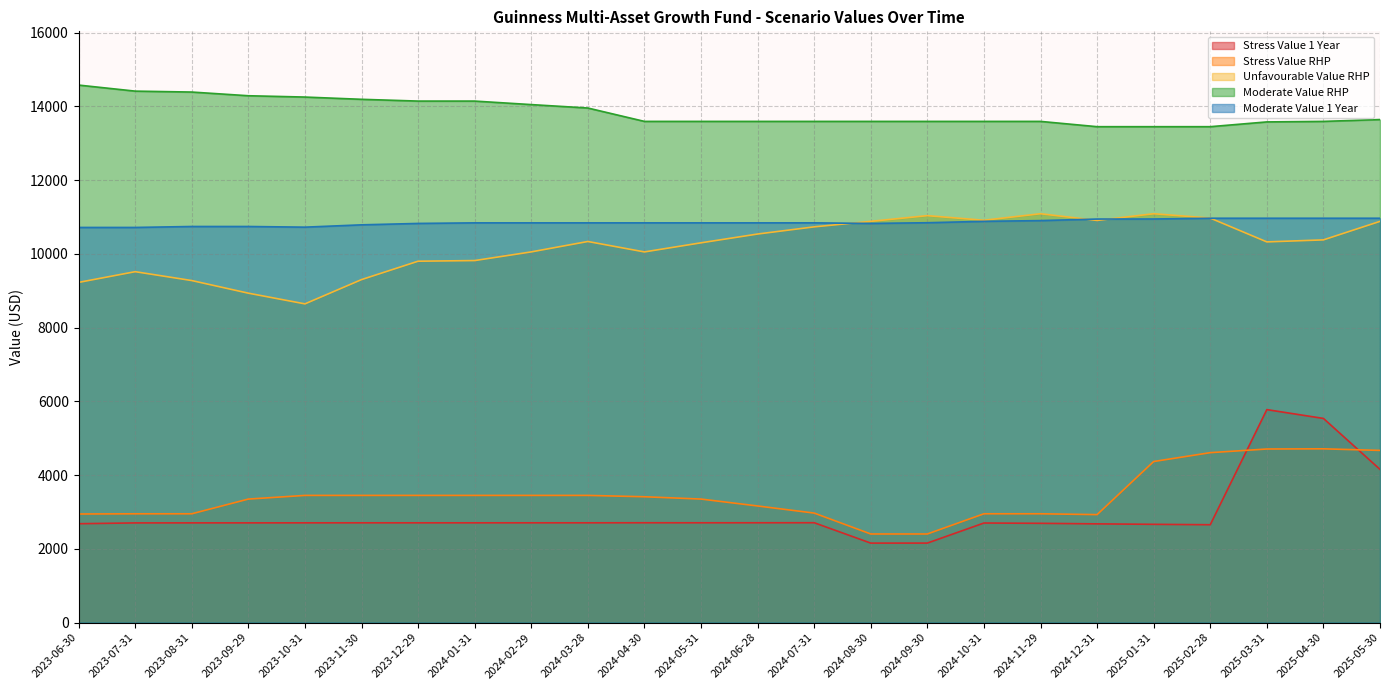

Reading left to right, what are all the values shown in this chart?

Stress Value 1 Year: 2680.3	2702.6	2703.6	2703.7	2704.6	2705.1	2704.9	2704.8	2705.4	2705.4	2706.8	2706.1	2706.6	2707.5	2154.7	2155.3	2699.7	2691.4	2676.6	2664.2	2653.0	5775.3	5536.5	4154.1
Stress Value RHP: 2944.5	2949.5	2949.8	3348.9	3448.5	3448.6	3448.6	3448.6	3448.7	3448.7	3412.0	3349.3	3162.1	2969.2	2402.2	2402.3	2950.1	2950.3	2927.3	4367.6	4607.9	4707.1	4712.0	4669.1
Unfavourable Value RHP: 9225.7	9516.5	9275.9	8933.5	8643.5	9301.7	9800.7	9818.1	10053.3	10335.4	10052.6	10299.4	10537.9	10732.5	10881.5	11036.6	10911.3	11088.5	10906.5	11088.5	10970.2	10324.4	10379.1	10881.6
Moderate Value RHP: 14577.9	14413.7	14388.8	14288.7	14253.0	14191.9	14143.8	14143.8	14048.6	13955.7	13592.8	13592.8	13592.8	13592.8	13592.8	13592.8	13592.8	13592.8	13449.4	13449.4	13449.4	13578.8	13592.8	13643.1
Moderate Value 1 Year: 10716.3	10716.3	10742.2	10742.2	10724.2	10787.2	10825.2	10840.9	10840.9	10840.9	10840.9	10840.9	10840.9	10840.9	10825.2	10844.3	10882.3	10902.2	10944.1	10945.7	10966.3	10966.3	10966.3	10966.3